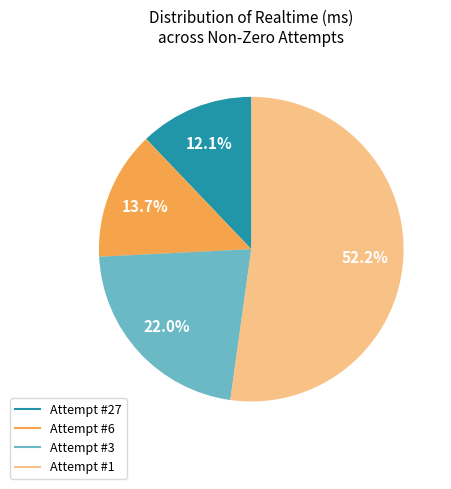

How many segments does this pie chart have?

4